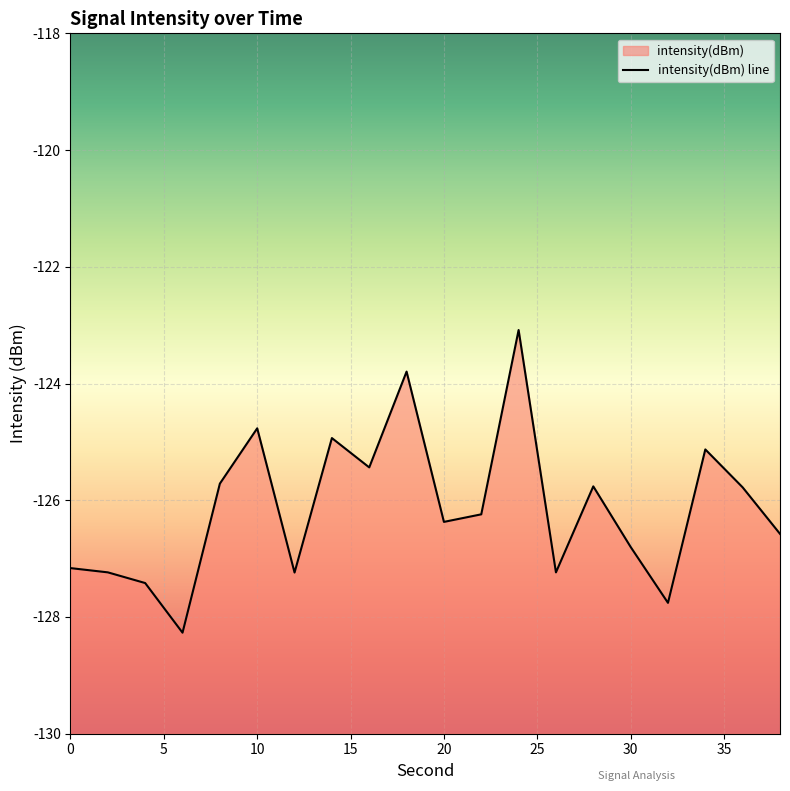

The chart shows a value of -123.8 at 18. True or false?

True